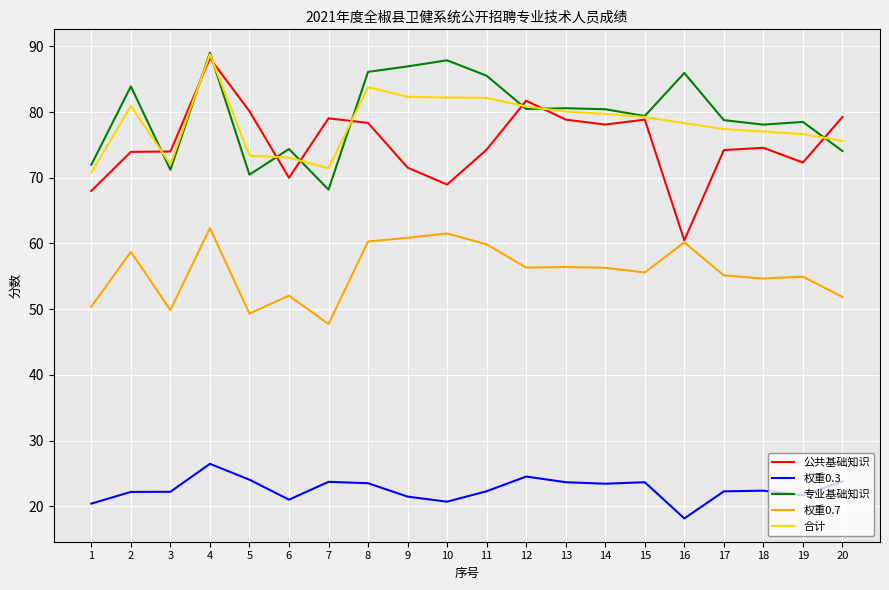

True or false: 合计 and 权重0.3 cross at least once.

False